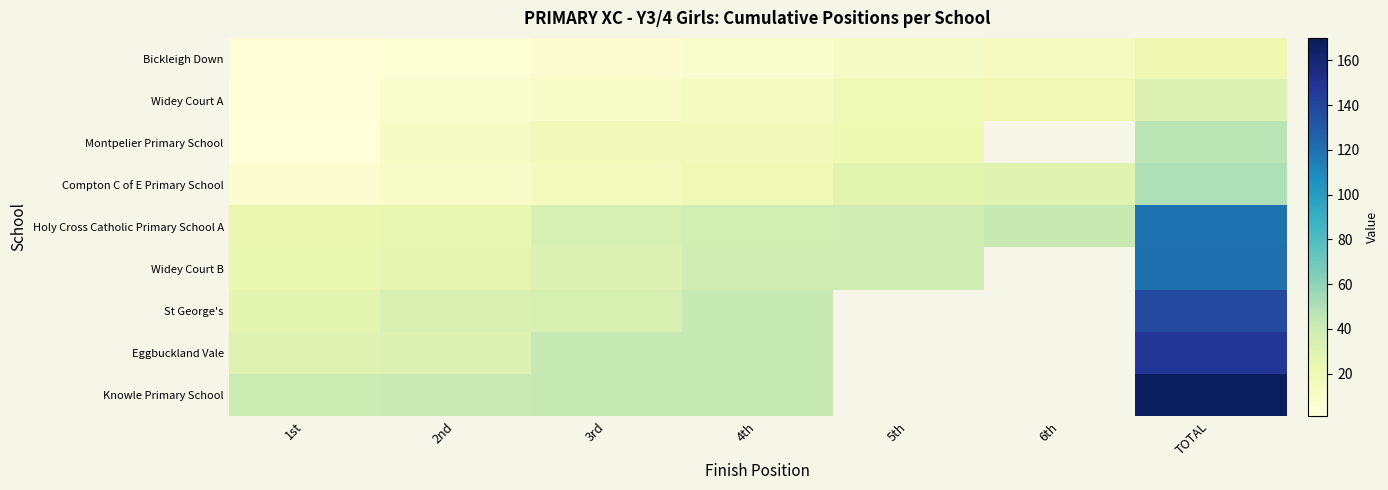

Is the value of Holy Cross Catholic Primary School A at 3rd greater than the value of Compton C of E Primary School at 6th?

Yes